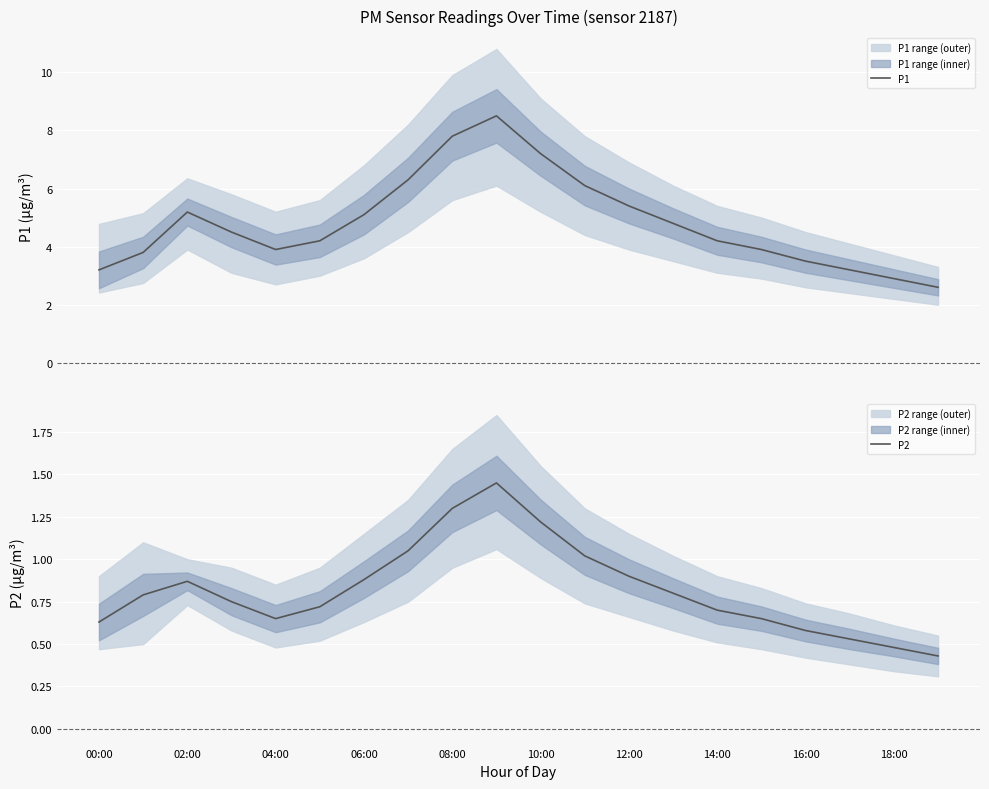

The P2 series shows 0.9 at 12:00. True or false?

True